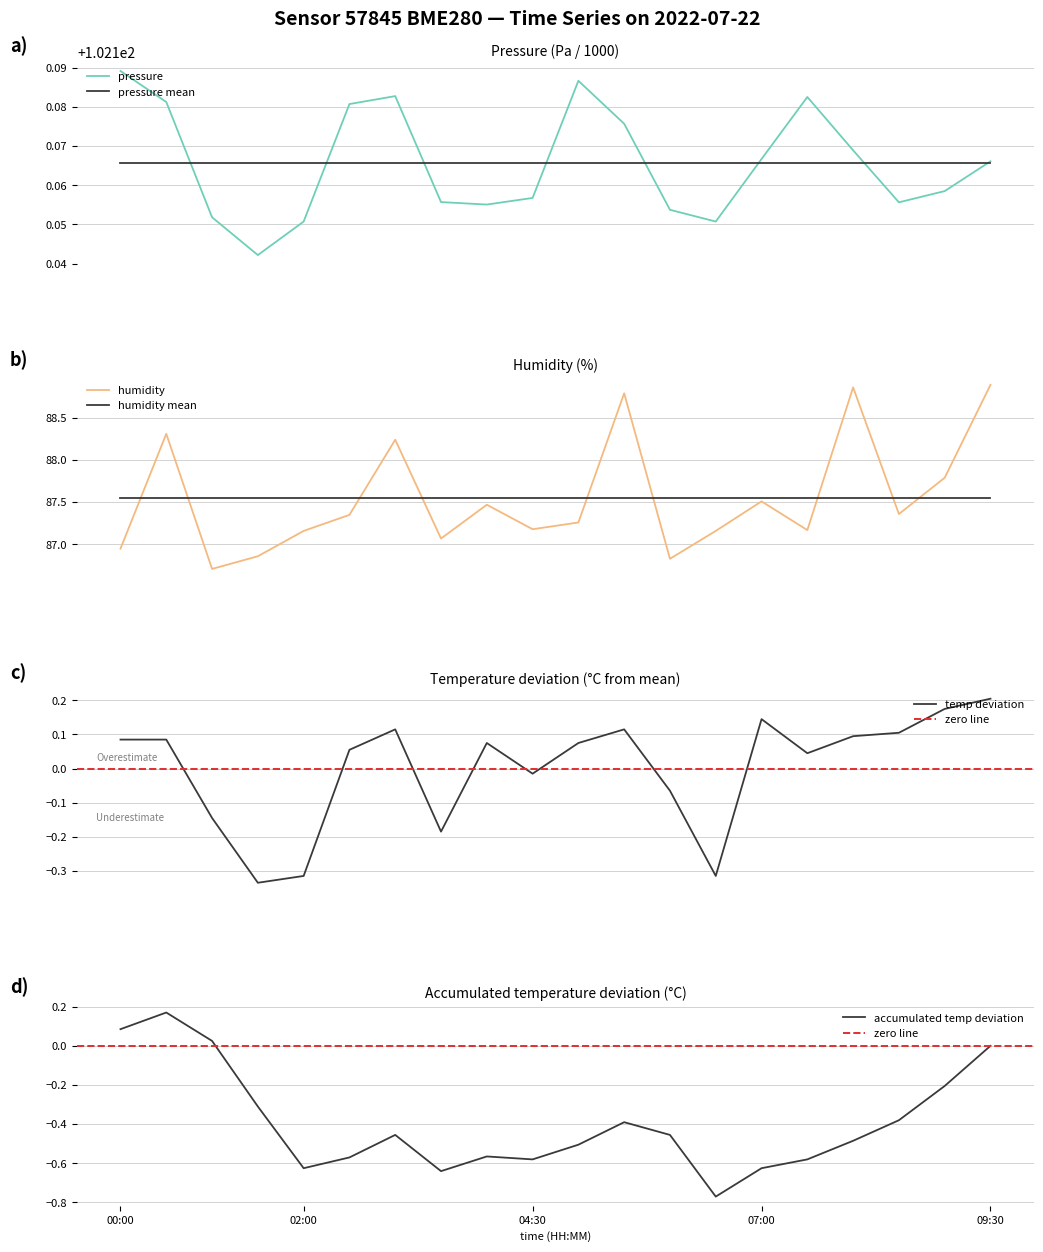

What is the highest value of the humidity series?

88.9